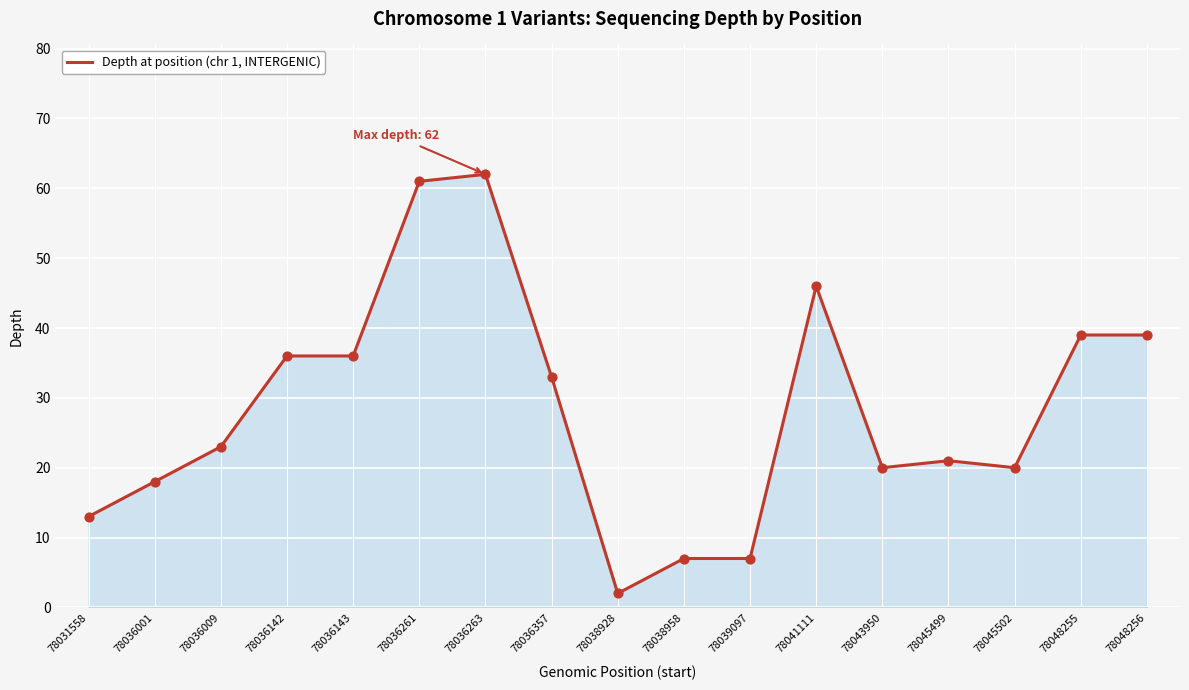

Approximately how many times larger is the value at 78043950 compared to 78041111?

0.4